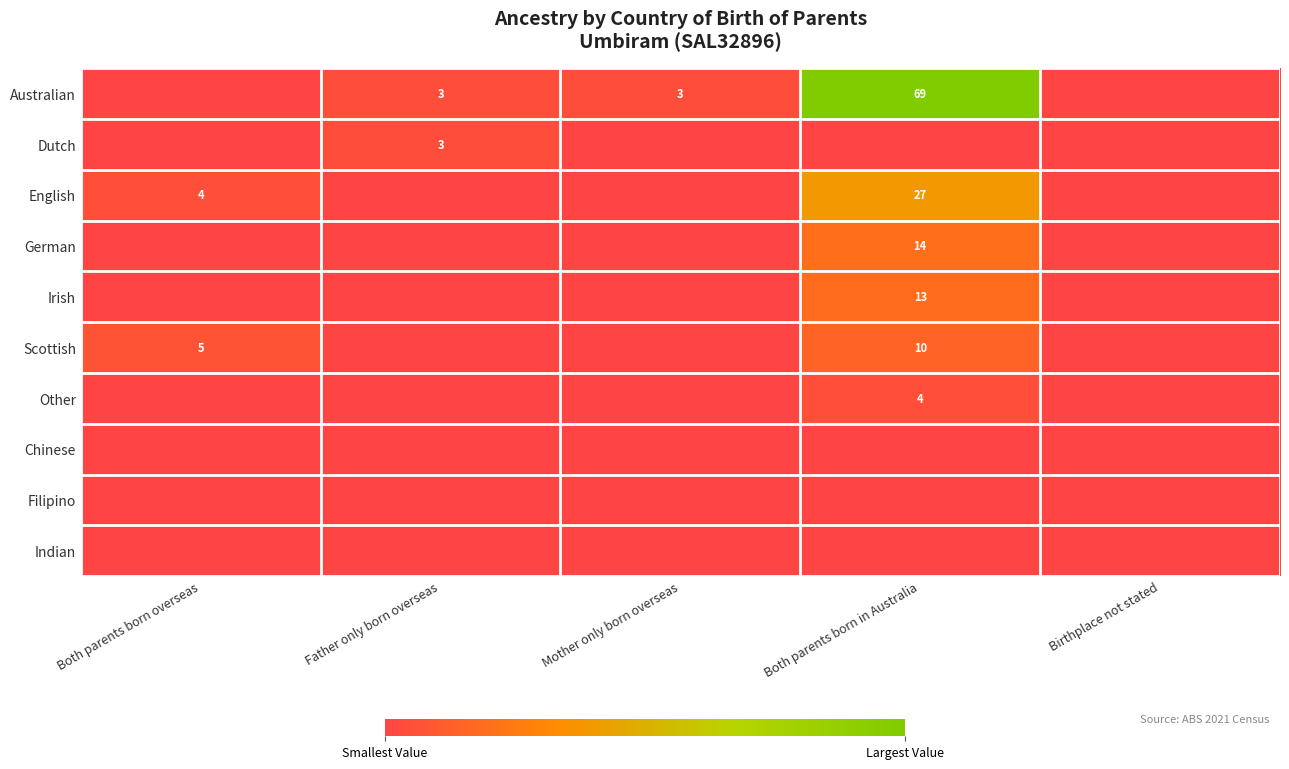

True or false: Scottish has a value of 3 at Both parents born overseas.

False